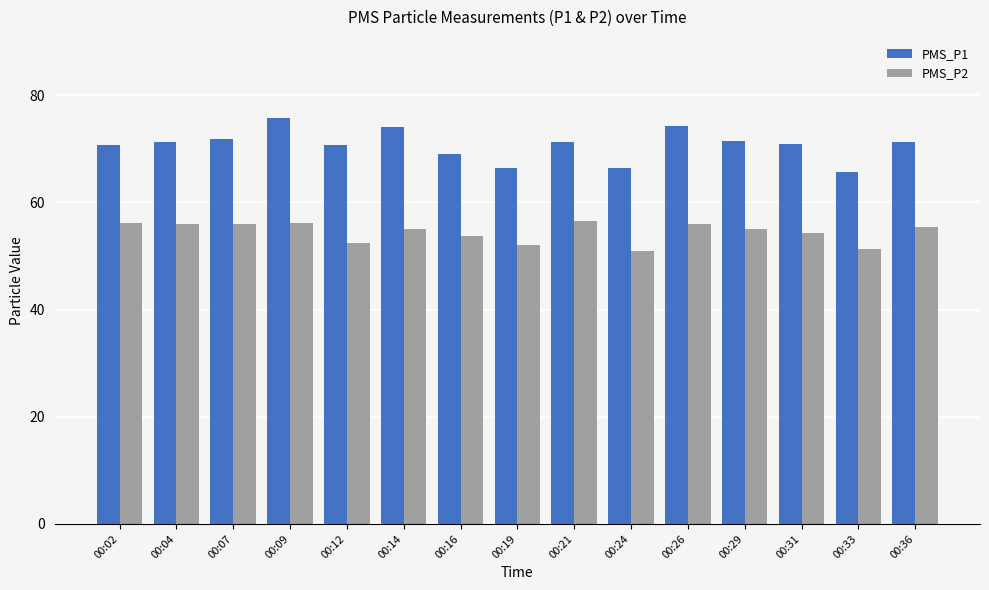

Rank the series by their maximum value, from lowest to highest.

PMS_P2, PMS_P1